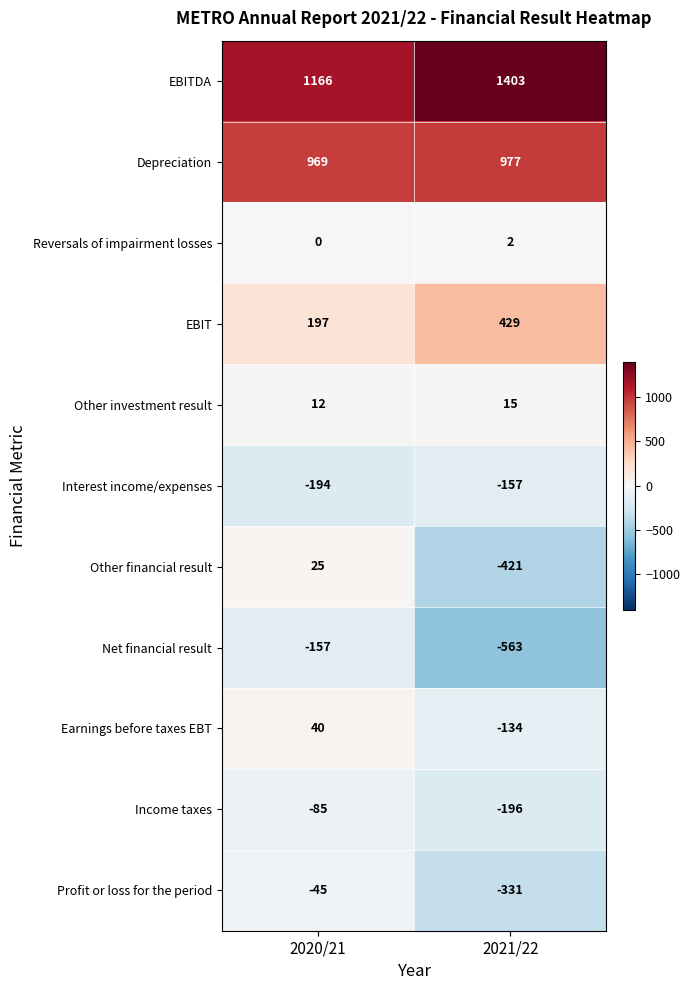

The Interest income/expenses series shows -157 at 2021/22. True or false?

True